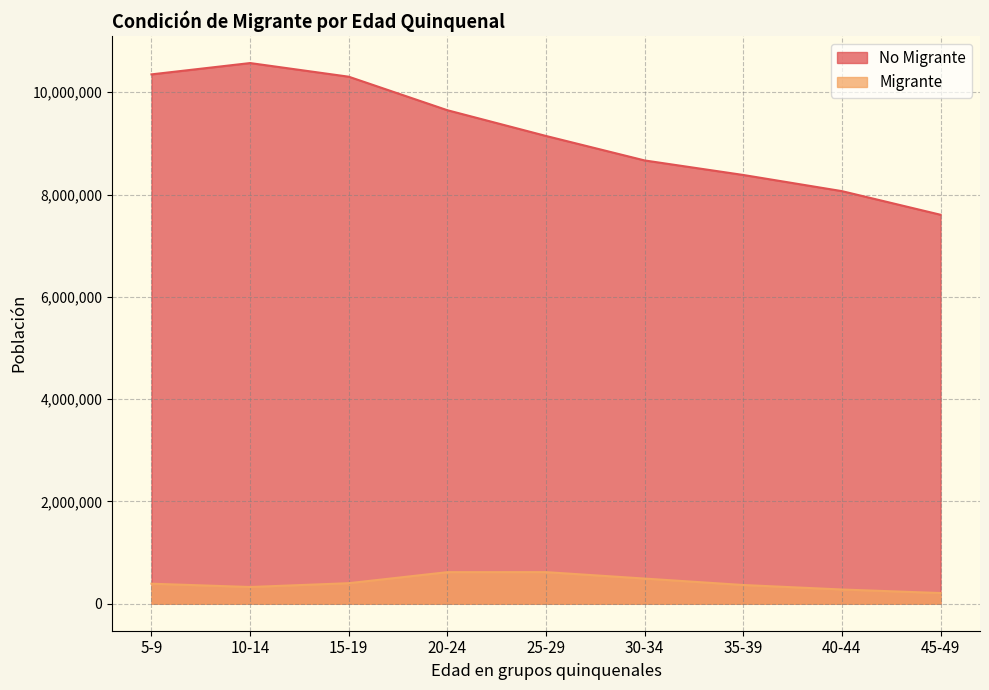

What is the total value across all series at 25-29?

9762879